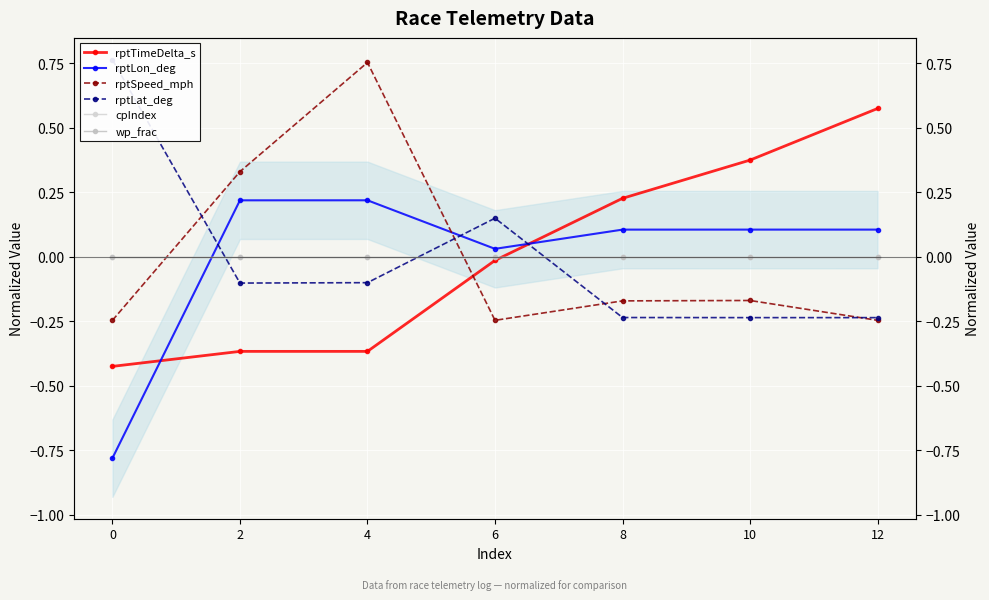

The rptSpeed_mph series shows -0.2 at 12. True or false?

True